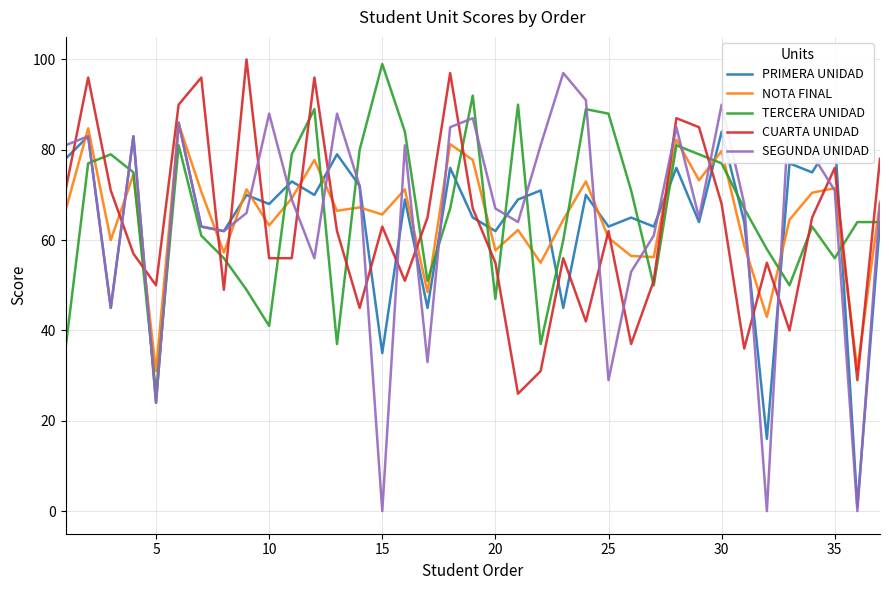

True or false: TERCERA UNIDAD and SEGUNDA UNIDAD intersect in this chart.

True